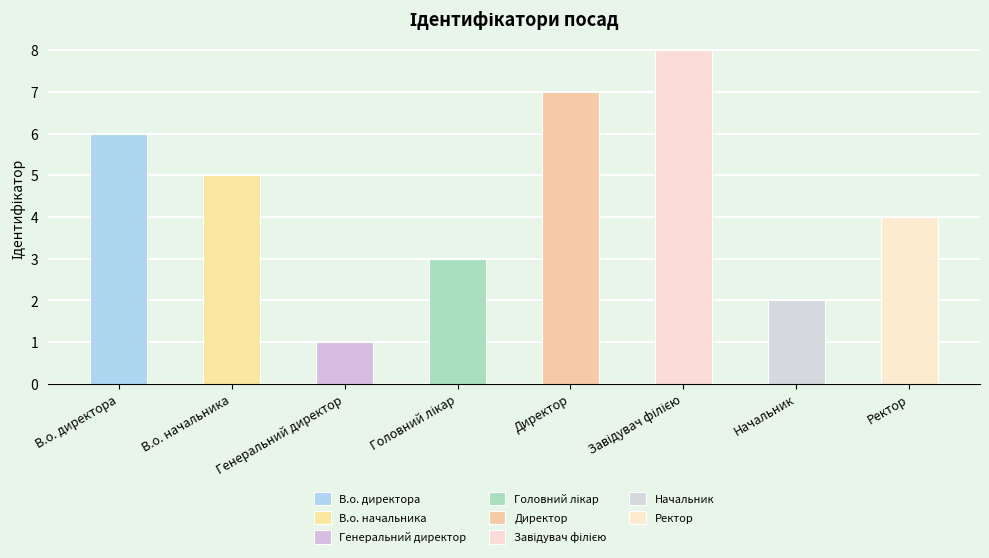

The chart shows a value of 7 at Директор. True or false?

True